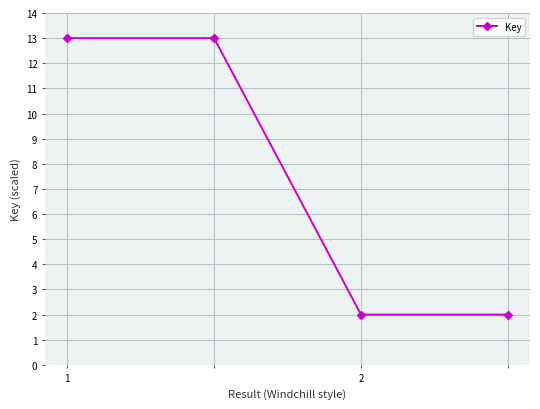

What is the maximum value shown in the chart?

13